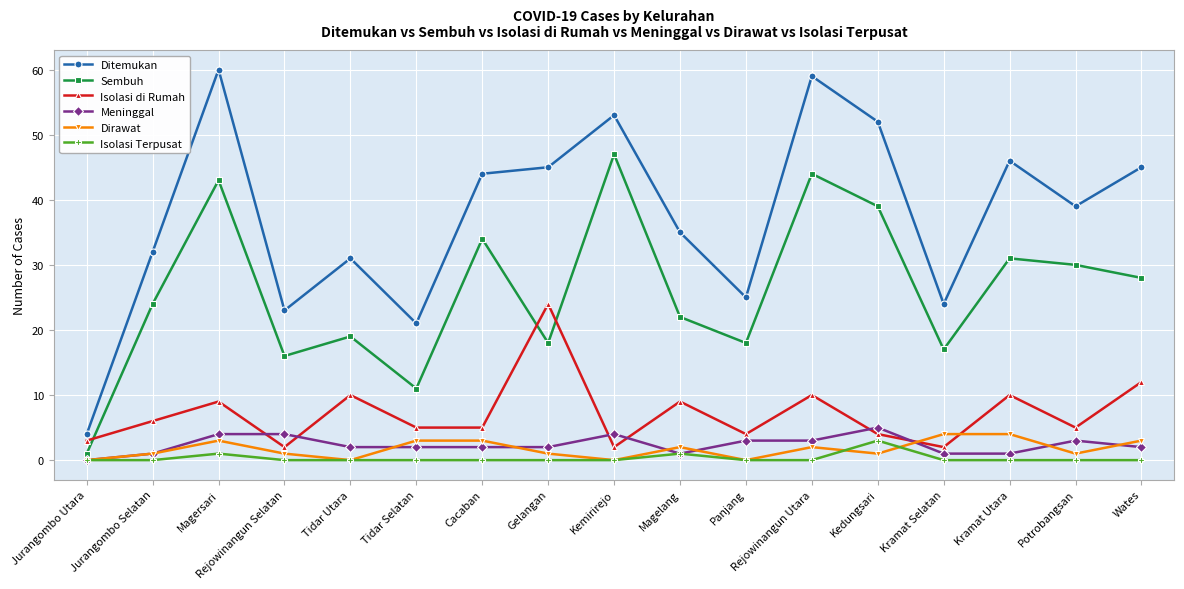

Between which two adjacent categories do Dirawat and Isolasi di Rumah first intersect?

Kedungsari and Kramat Selatan